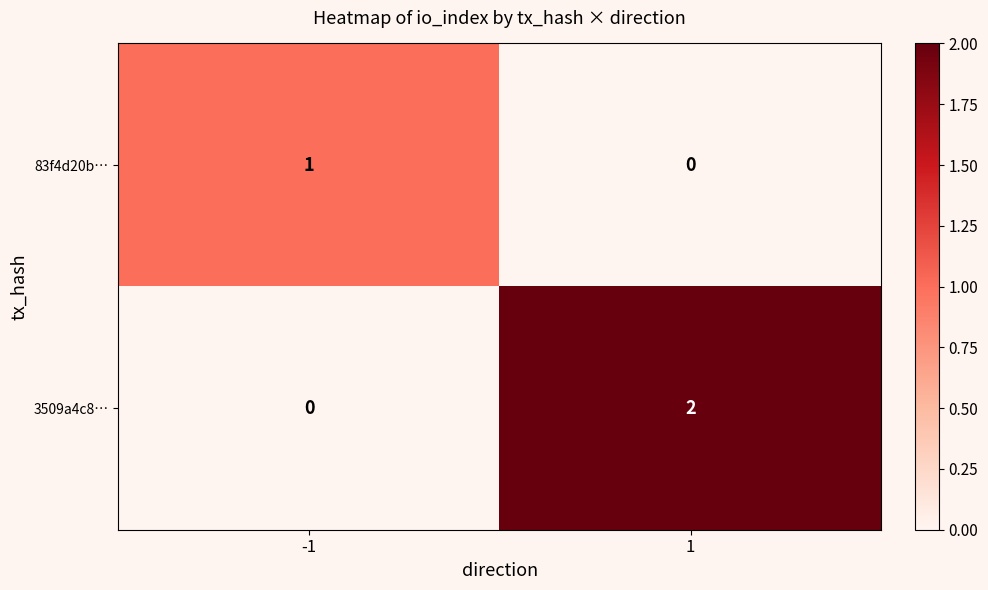

What is the spread (max minus min) of values at 1?

2